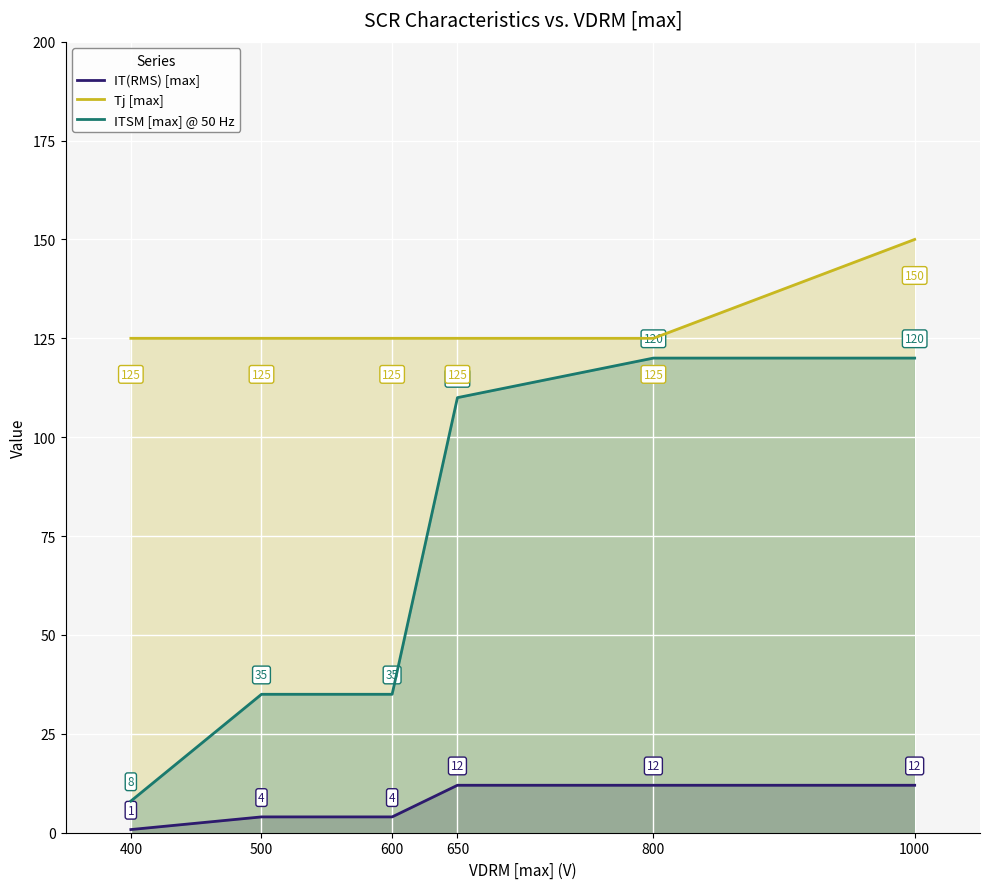

Which category has the lowest value across all series?

400